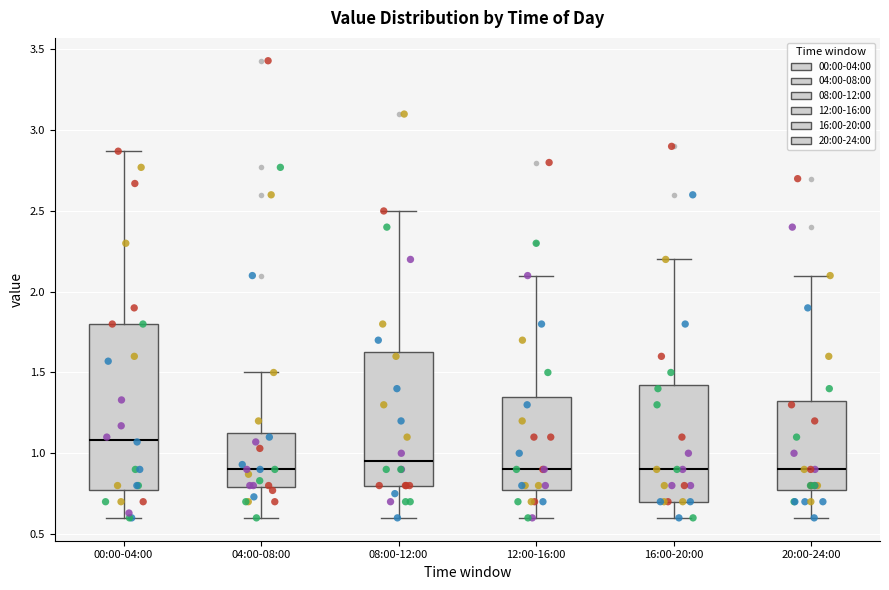

Comparing the boxes themselves (not the whiskers), which one is the tallest?

00:00-04:00